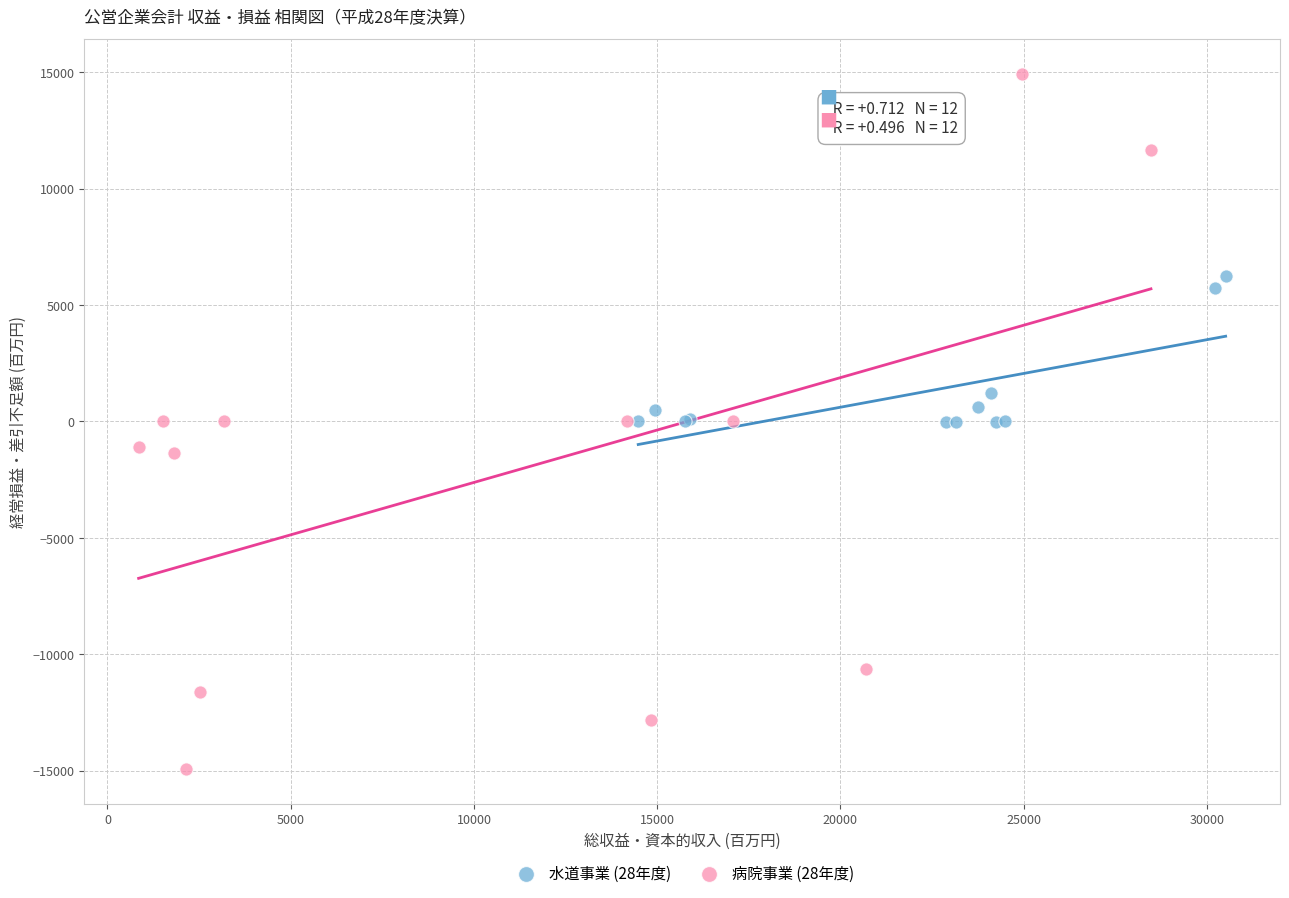

Which series contains the lowest Y value?

病院事業 (28年度)